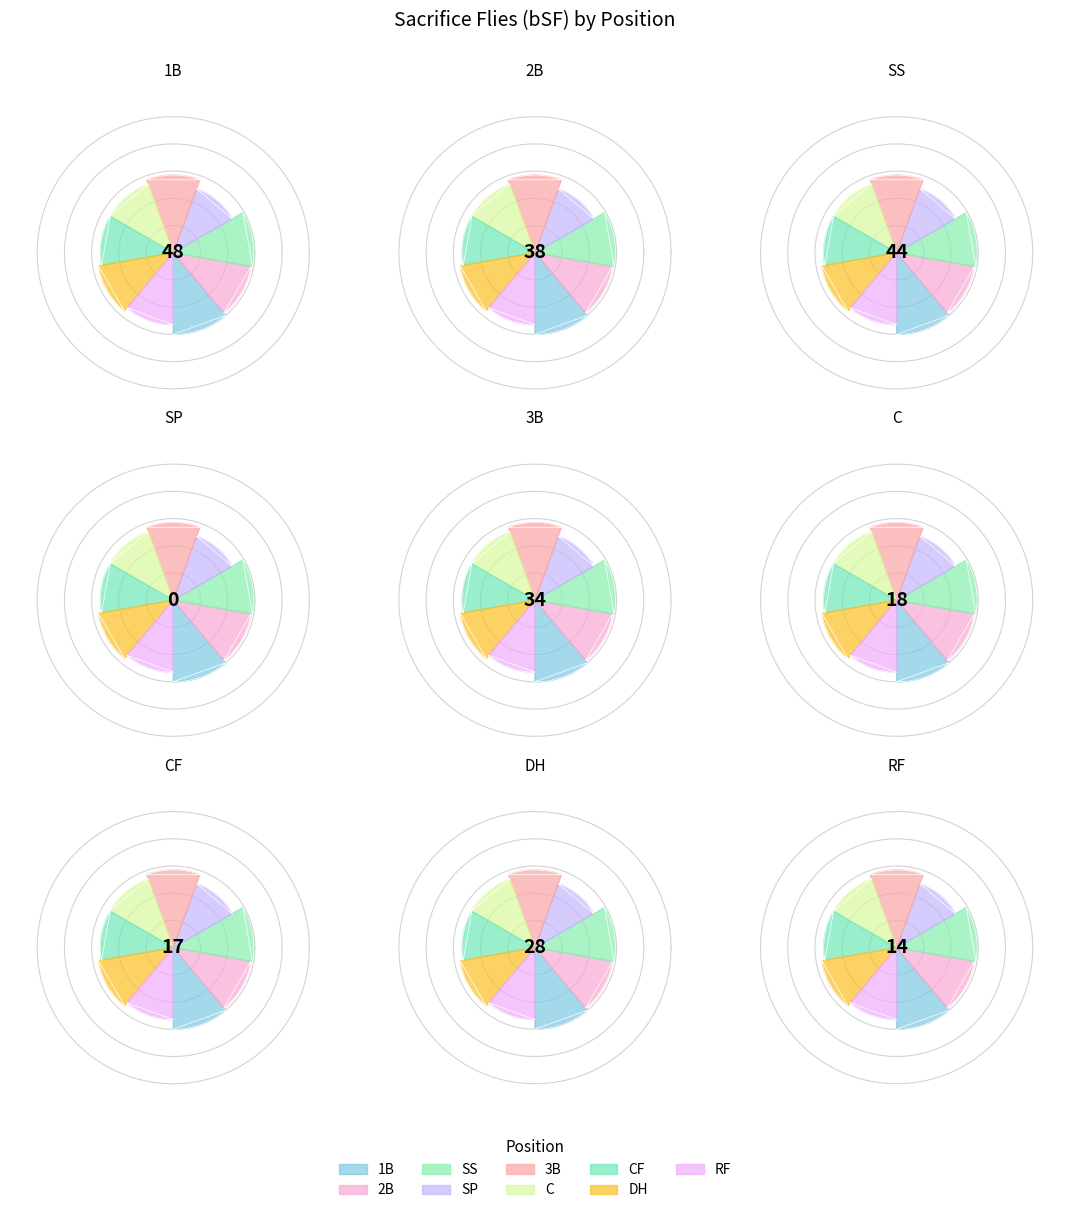

What is the change in value from 5 to 6?

-11.1